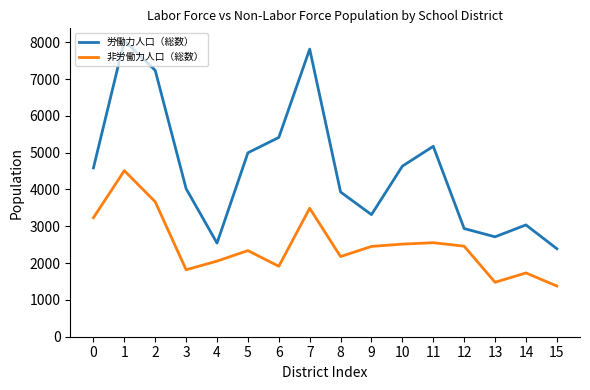

What is the lowest value of the 労働力人口（総数） series?

2391